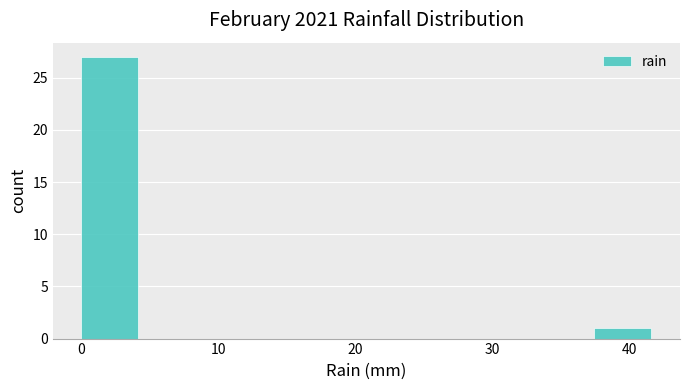

Over which range of the x-axis is the bar tallest?

0 to 4